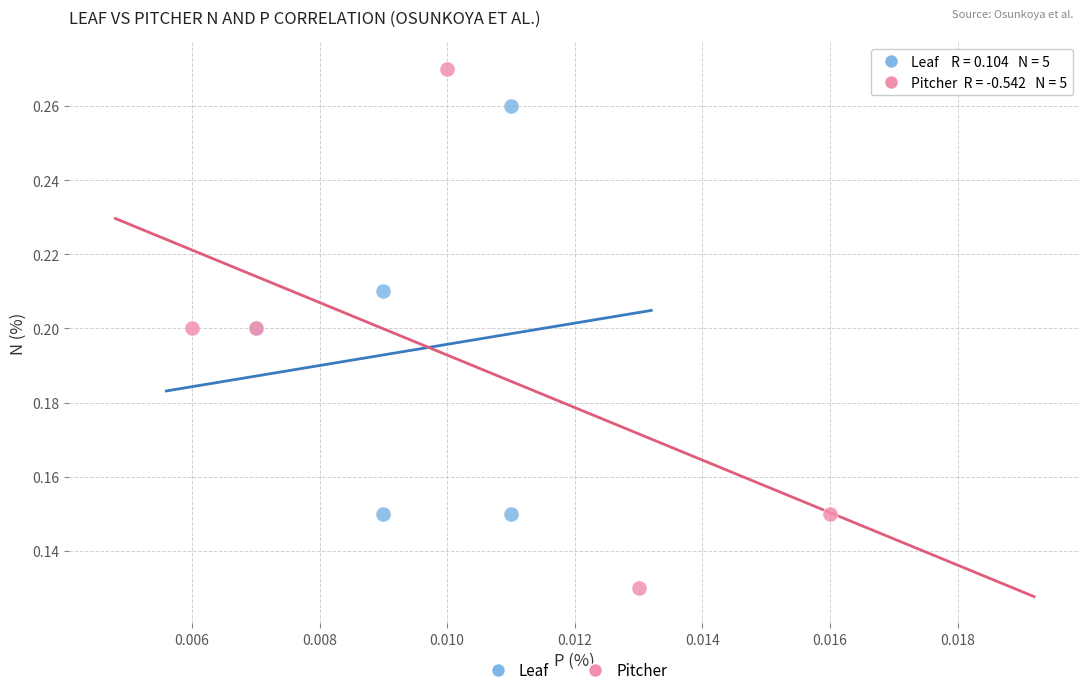

Which series has the largest Y range (max minus min)?

Pitcher